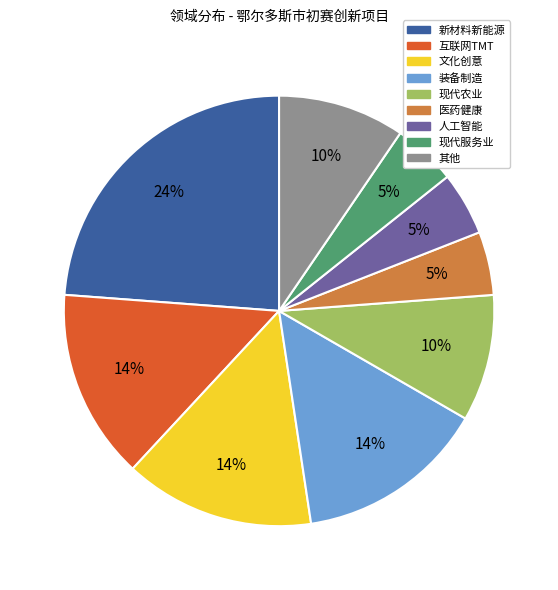

True or false: 互联网TMT accounts for 14% of the total.

True